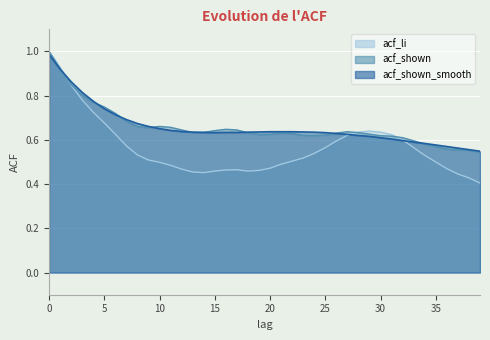

Count the number of data series in this chart.

3